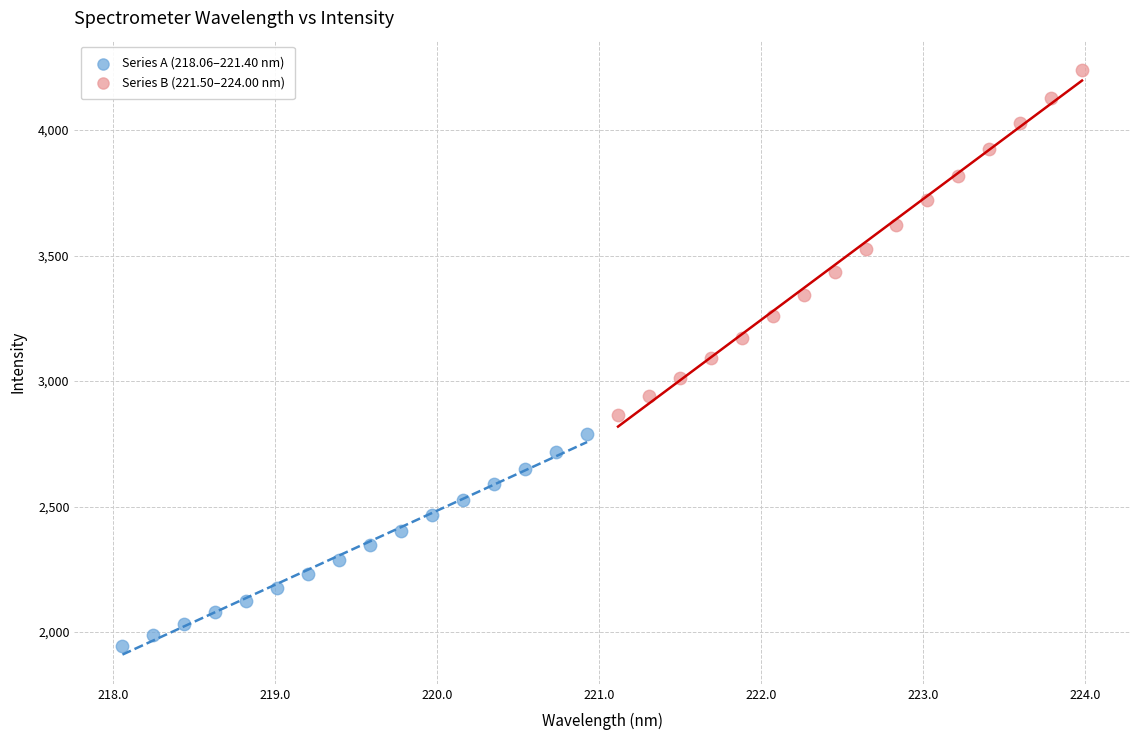

Which series contains the highest Y value?

Series B (221.50–224.00 nm)